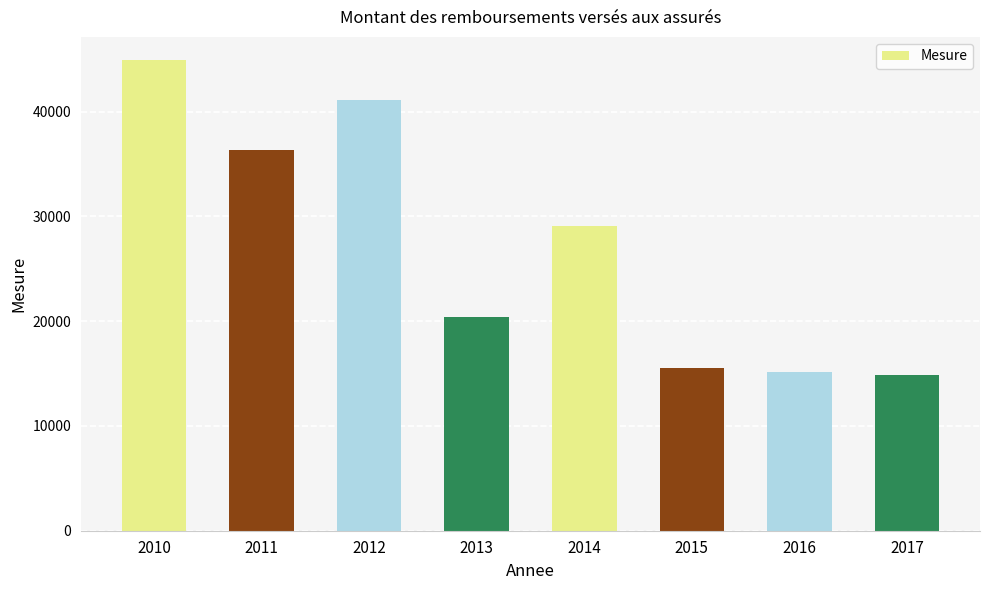

How many values are below 29053?

4